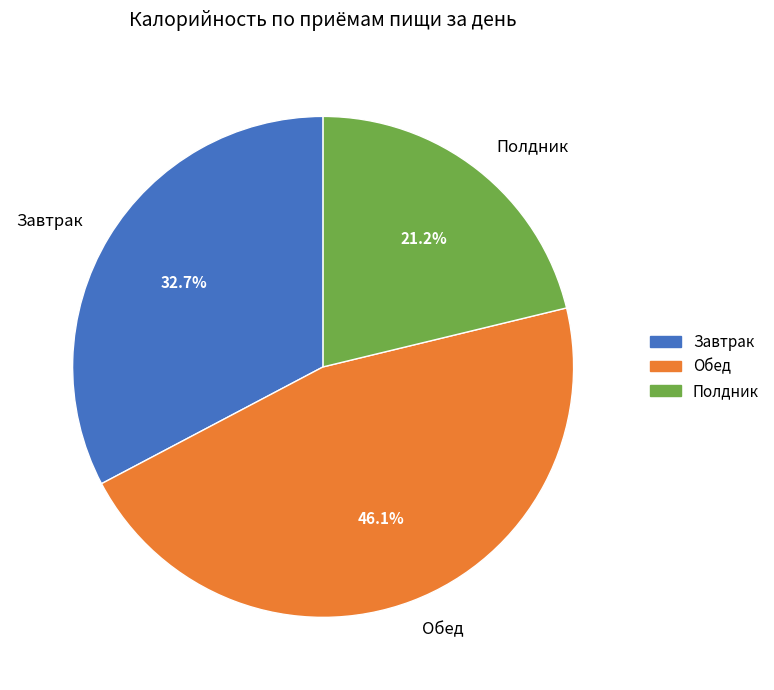

Do Обед and Полдник together represent more than half of the pie?

Yes